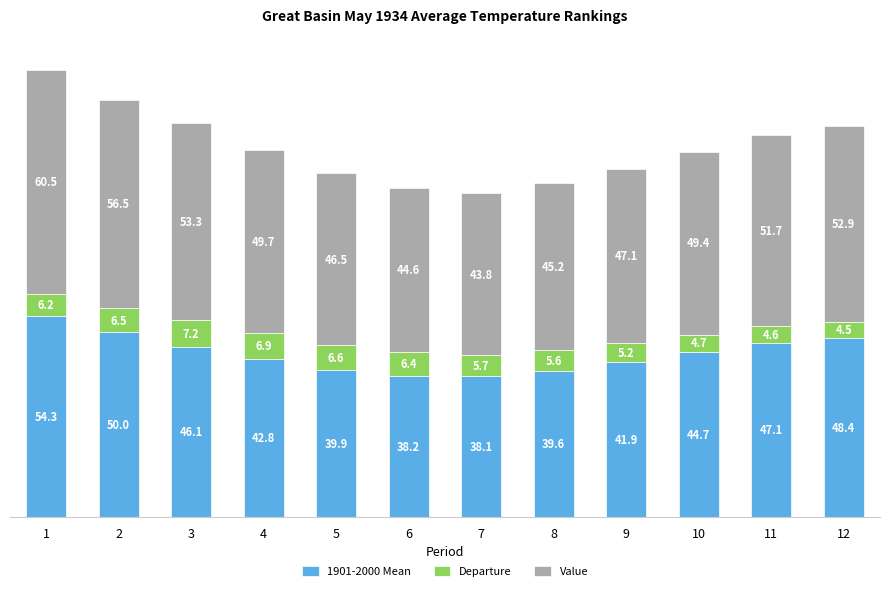

What is the highest value of the 1901-2000 Mean series?

54.3